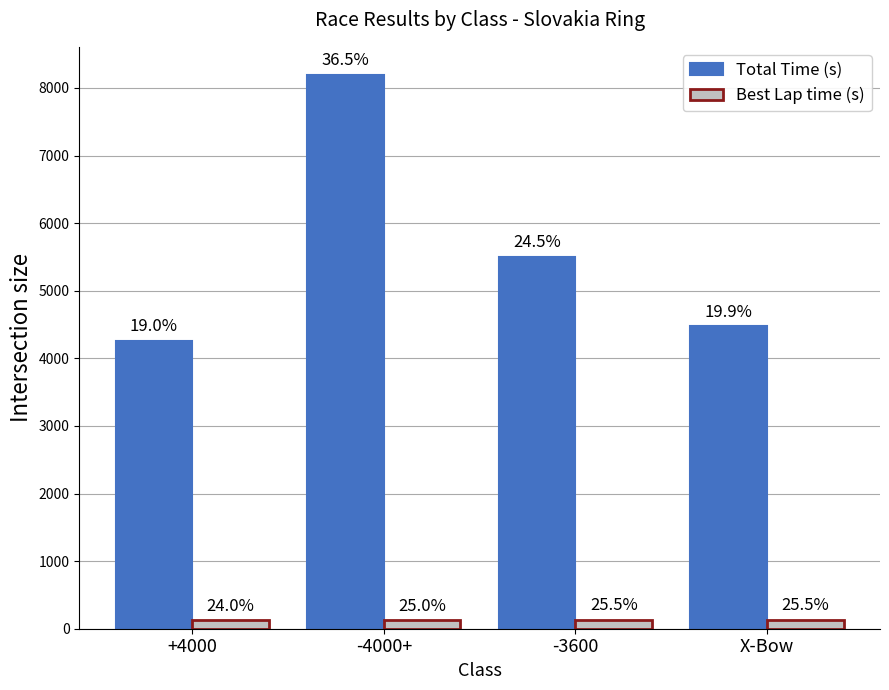

What is the sum of all Total Time (s) values?

22438.4